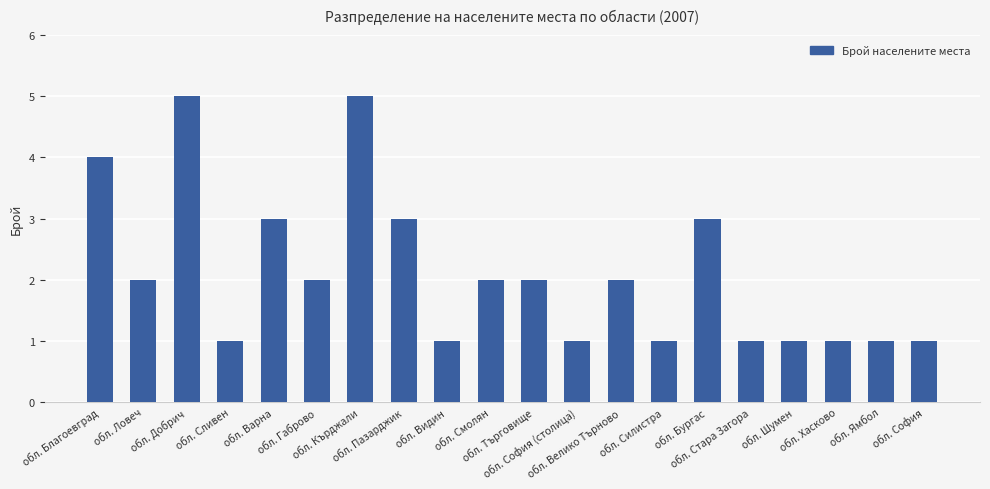

What is the change in value from обл. Благоевград to обл. Сливен?

-3